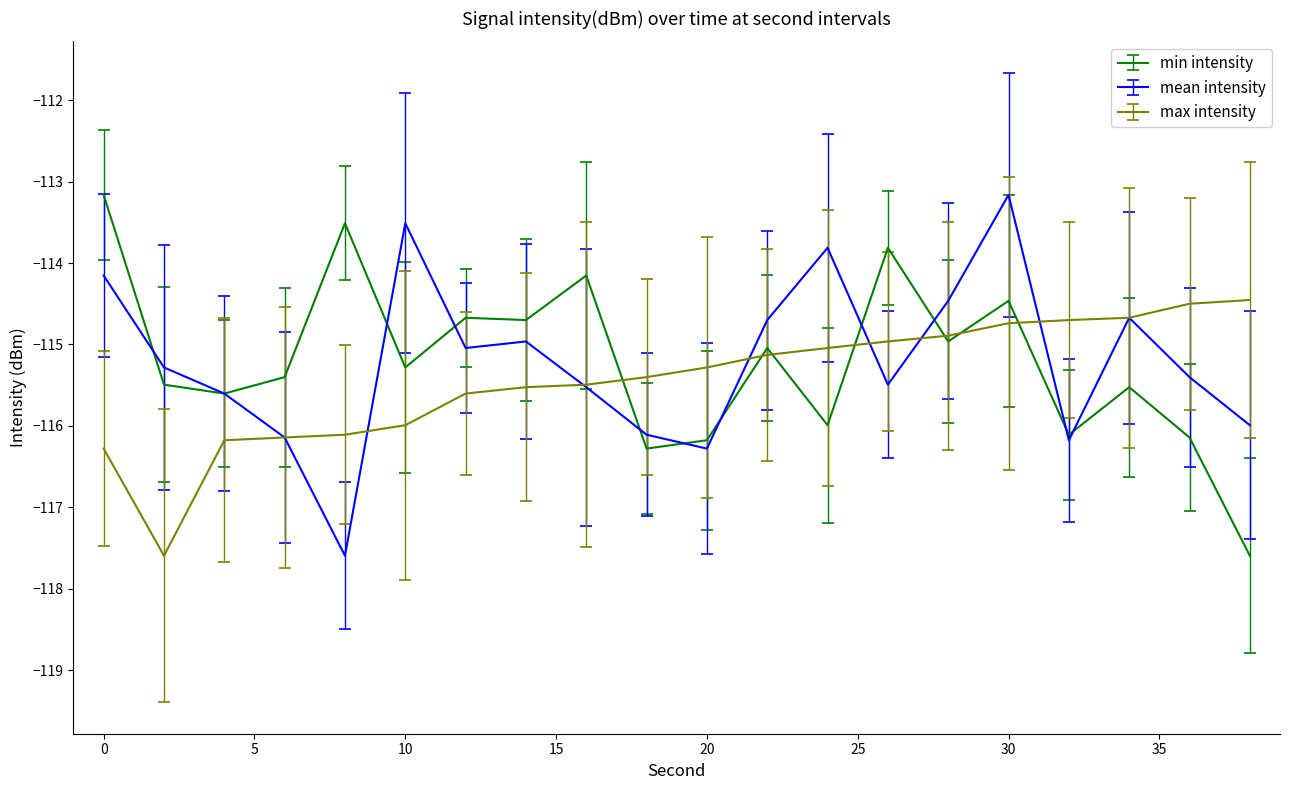

What is the minimum value for max intensity?

-117.6